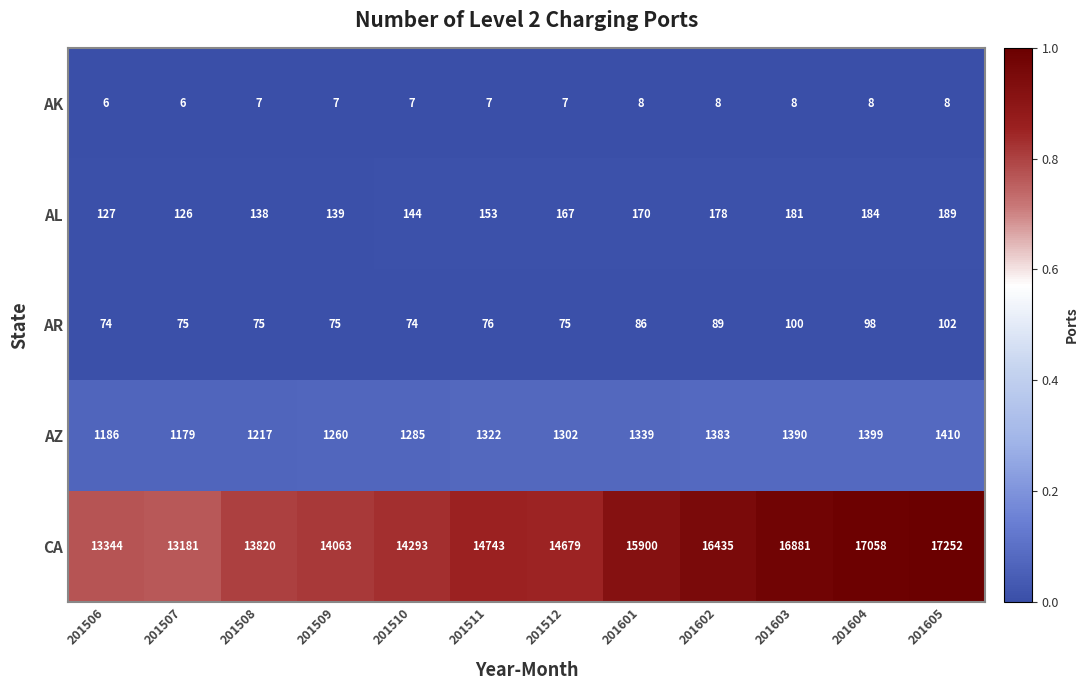

What is the average value of the AZ series?

1306